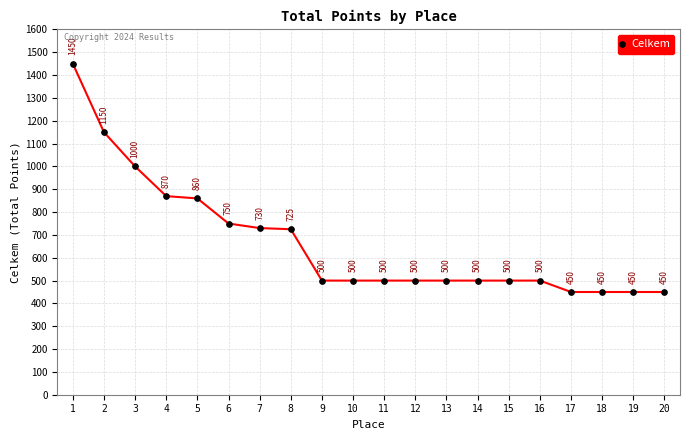

What is the smallest value displayed?

450